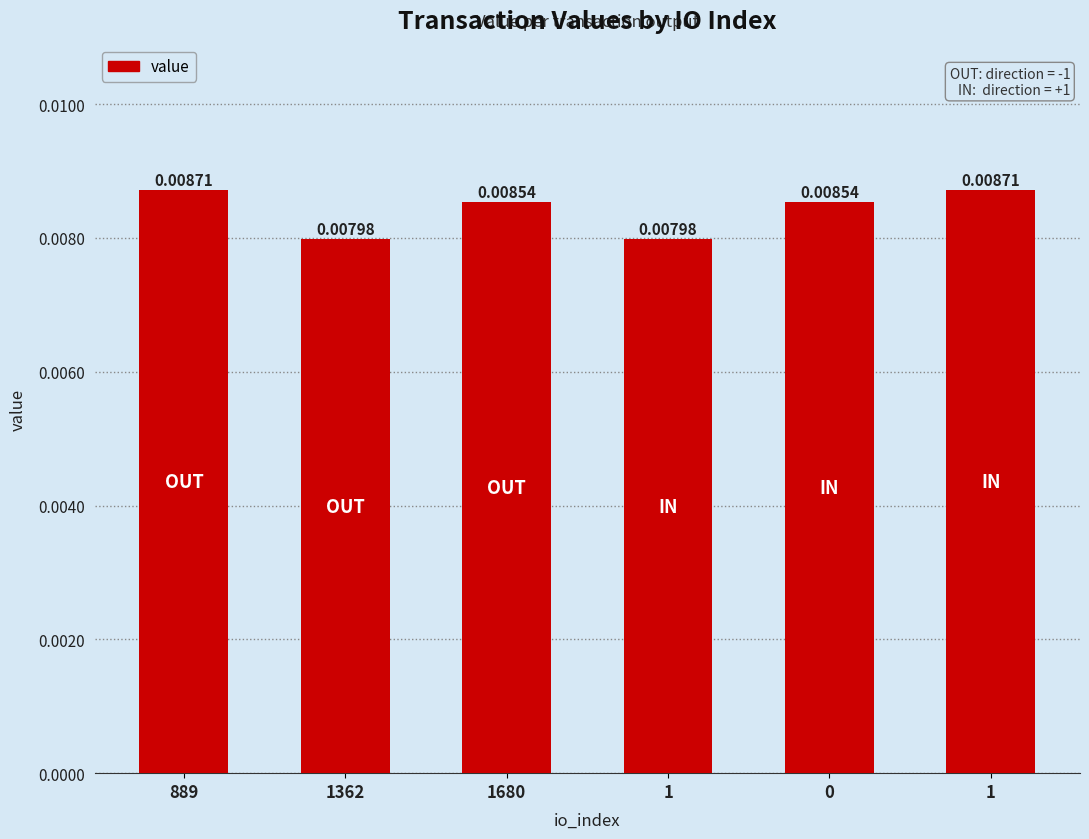

Count the number of data series in this chart.

1